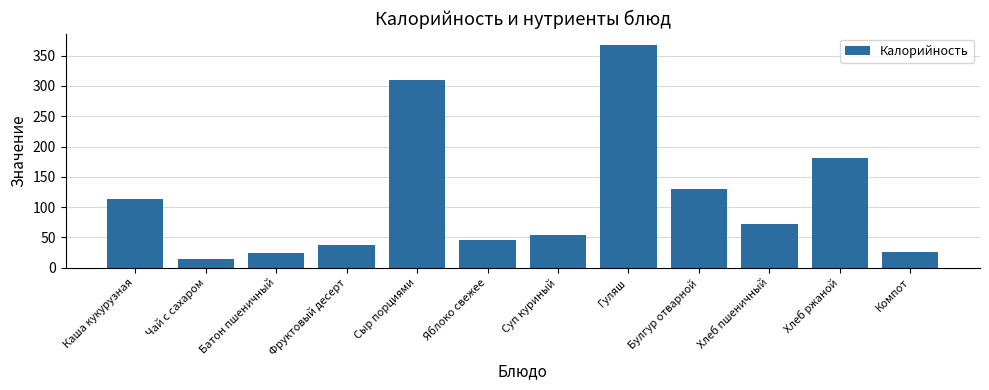

At which category does the chart reach its peak across all series?

Гуляш